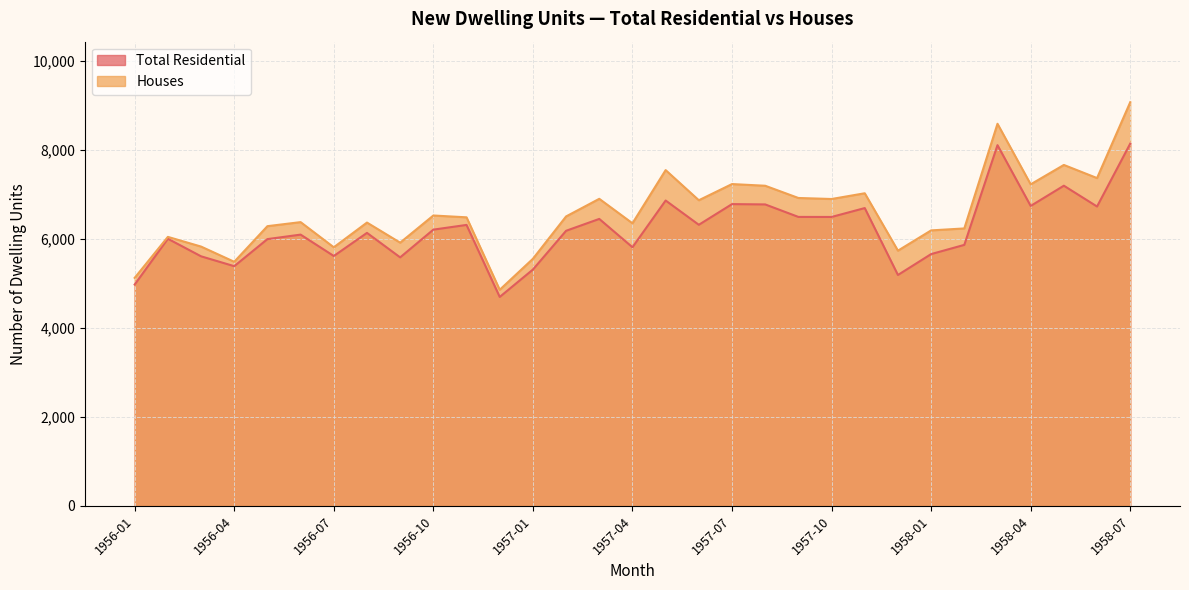

What is the label of the 11th point from the right?

1957-09